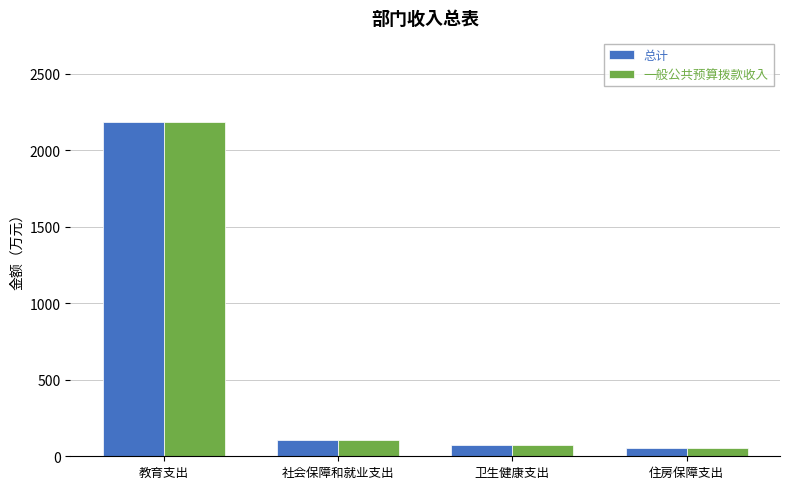

Are the bars grouped side by side (vs. stacked)?

Yes